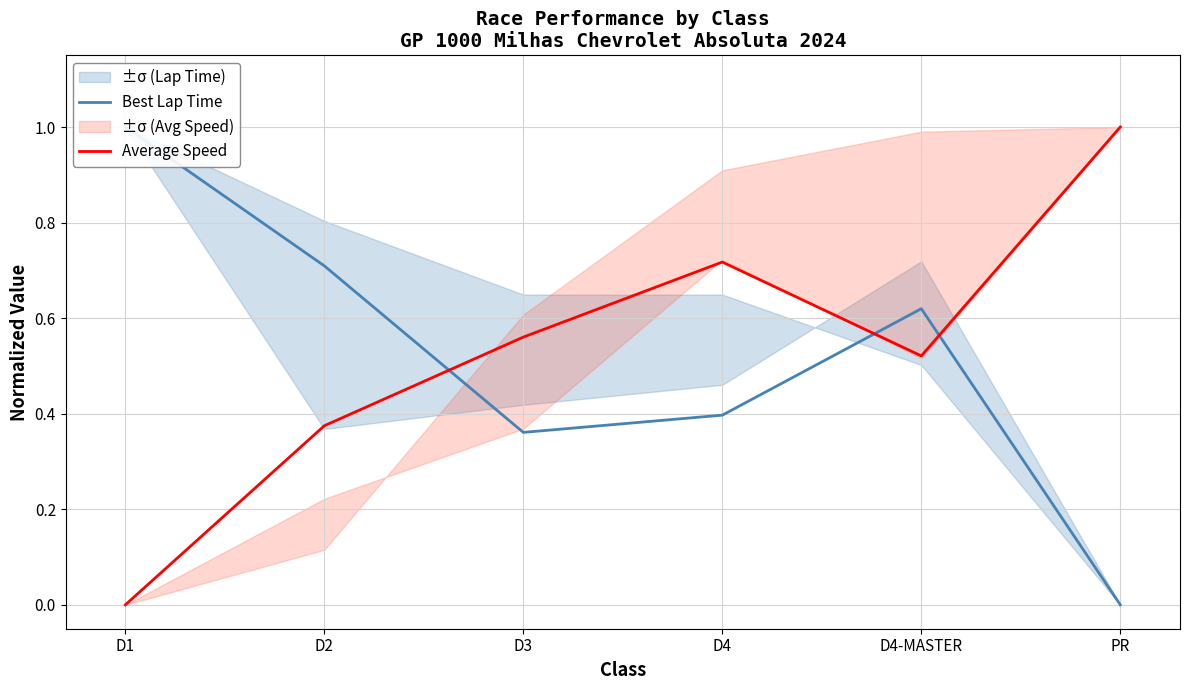

How many intersections are there between Best Lap Time and Average Speed?

3